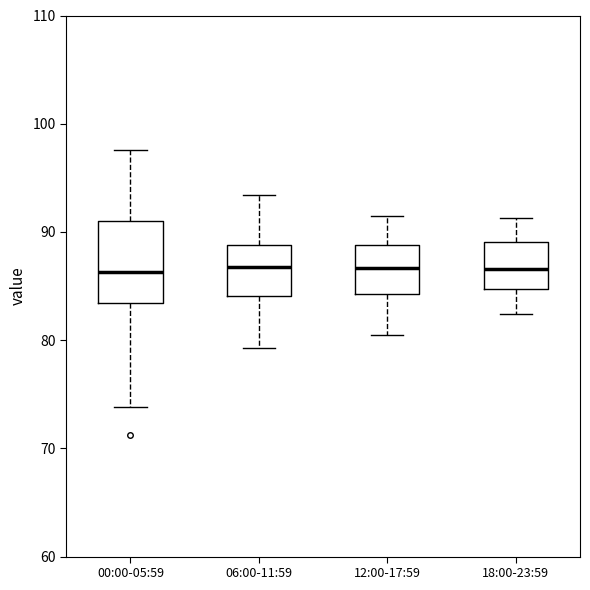

Where is the upper edge of the box for 06:00-11:59 on the y-axis? The values are not printed on the chart, so give them approximately, as read against the axis.

89